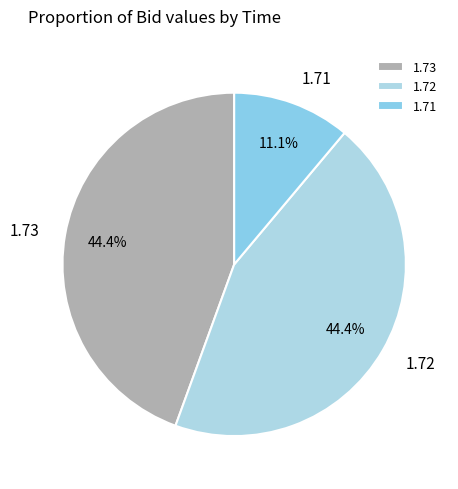

What is the total percentage of 1.73 and 1.72?

88.9%